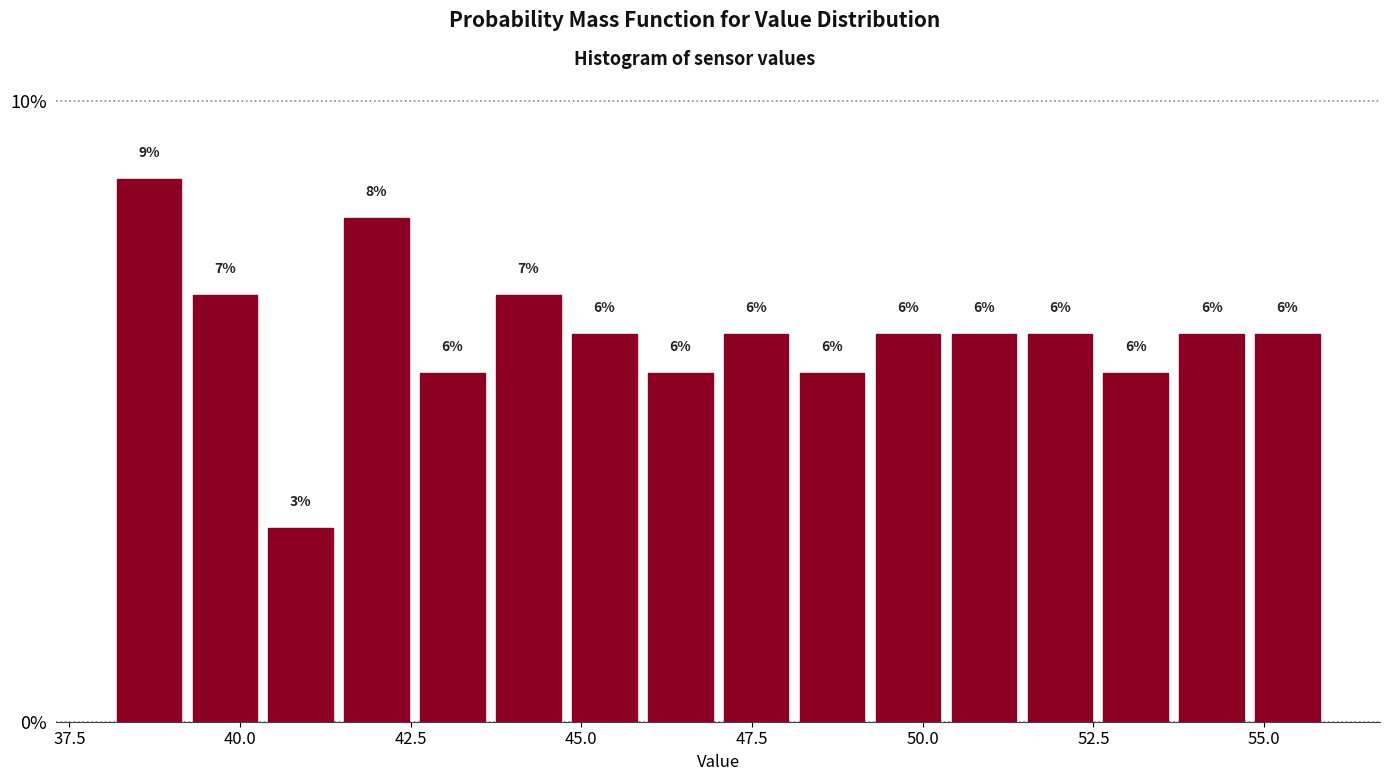

Around what value on the x-axis is the tallest bar? Give the approximate position of its centre, as read against the axis.

38.5